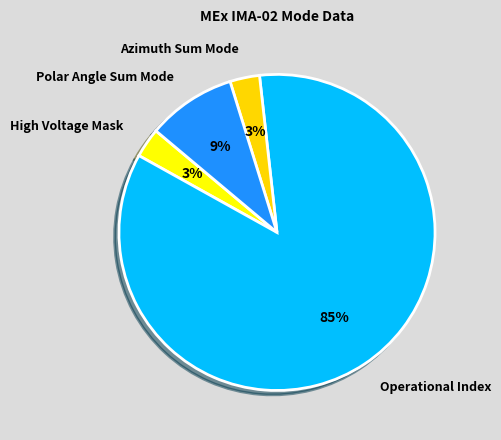

To the nearest percent, what is the average slice percentage?

25%